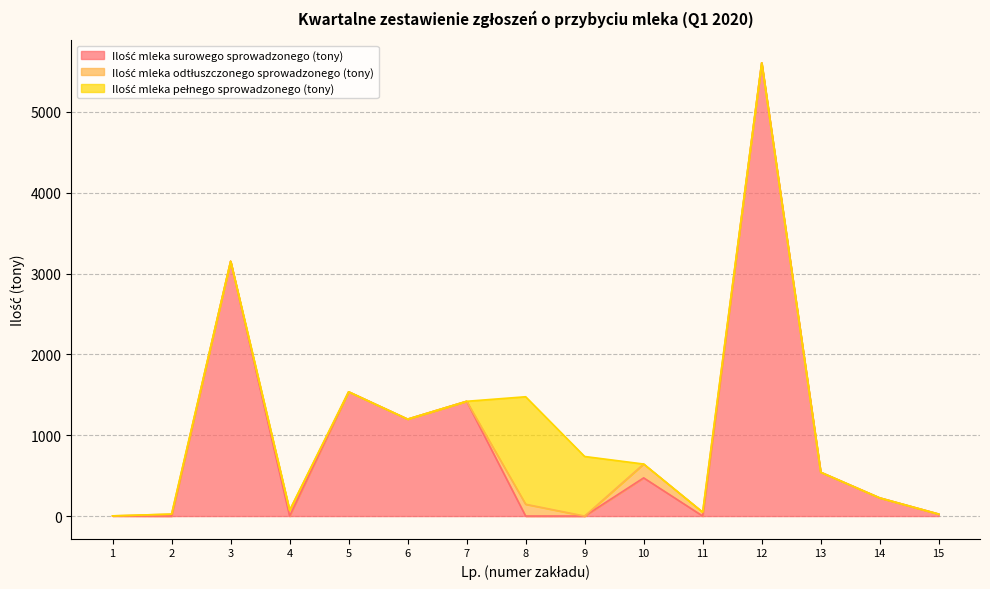

The value of Ilość mleka pełnego sprowadzonego (tony) at 6 is 735.2. True or false?

False